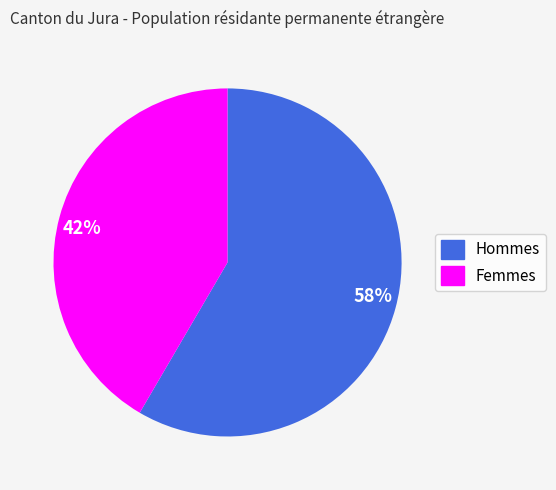

Do Femmes and Hommes together represent more than half of the pie?

Yes